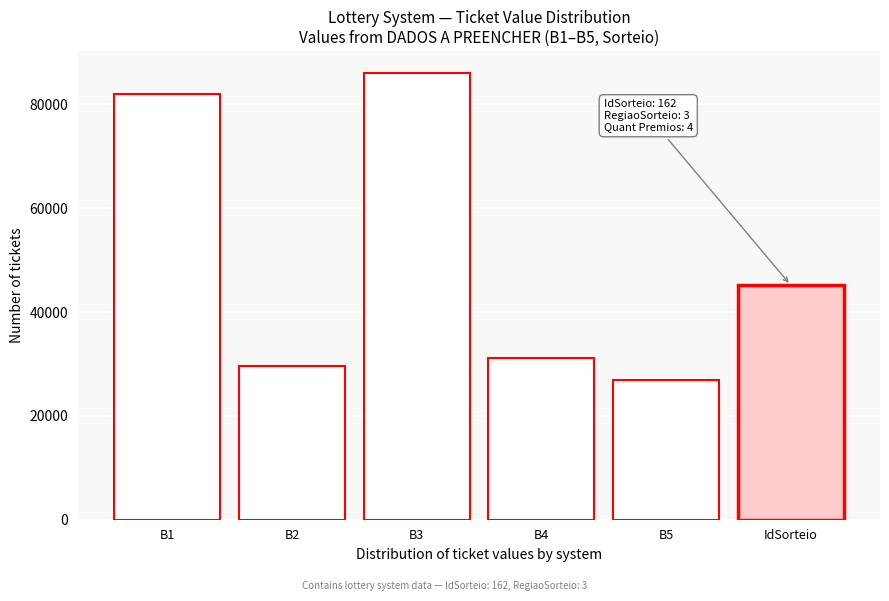

Reading left to right, what are all the values shown in this chart?

82051	29674	85998	31163	26990	45207